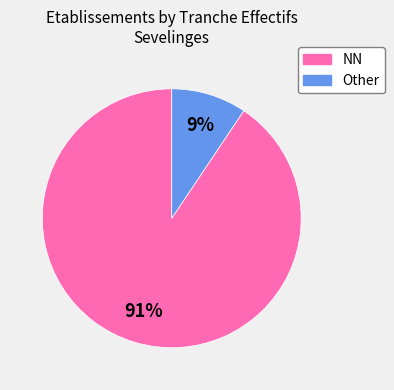

To the nearest percent, what is the average slice percentage?

50%